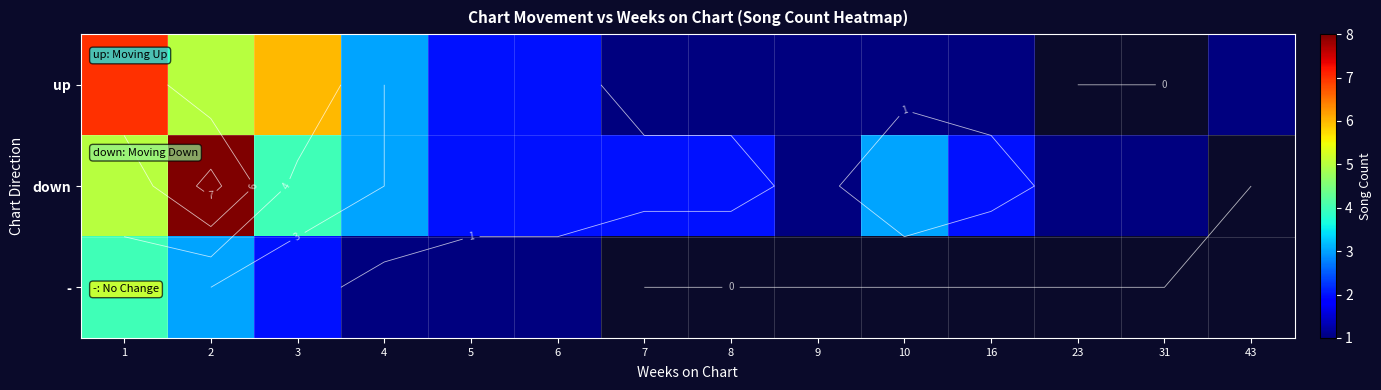

At which label does down reach its minimum?

9